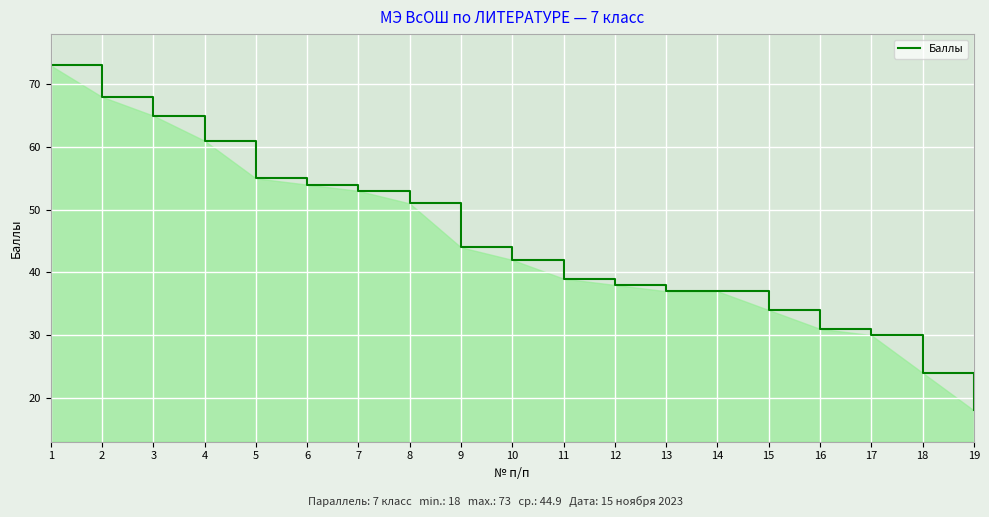

What is the change in value from 6 to 9?

-10